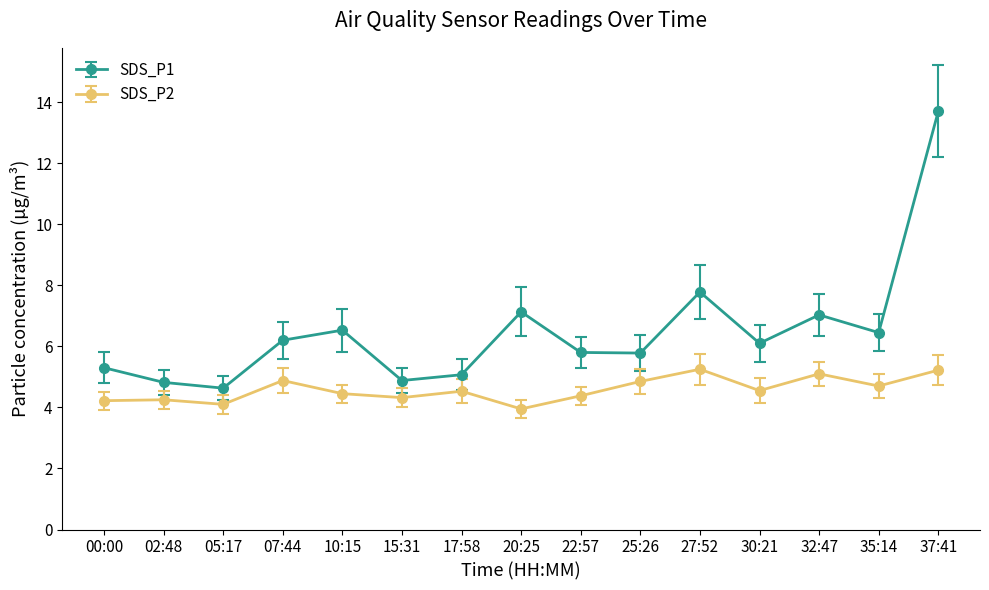

What value does the SDS_P2 series have at 37:41?

5.2